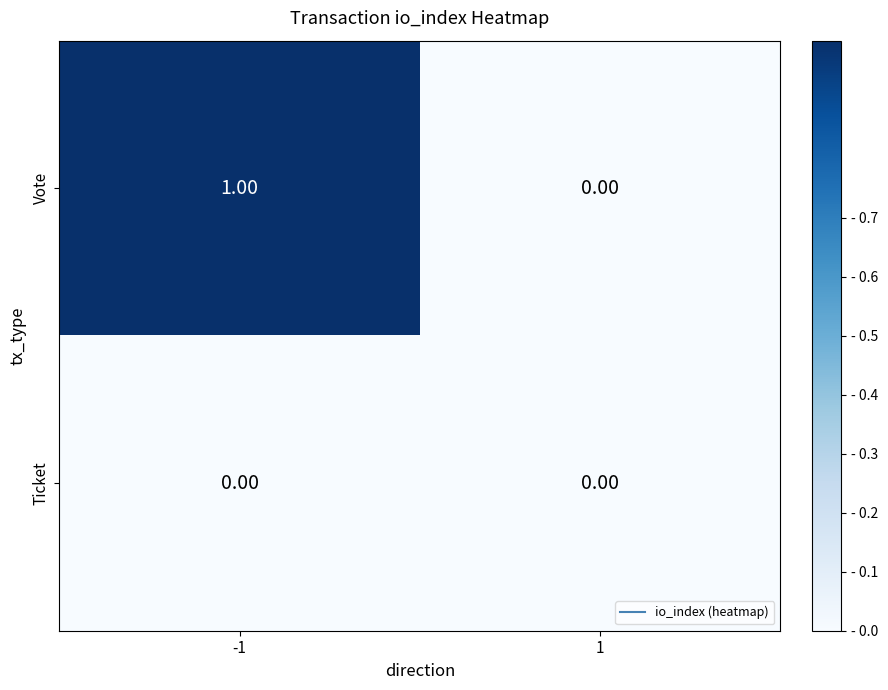

How many distinct data groups are displayed?

2